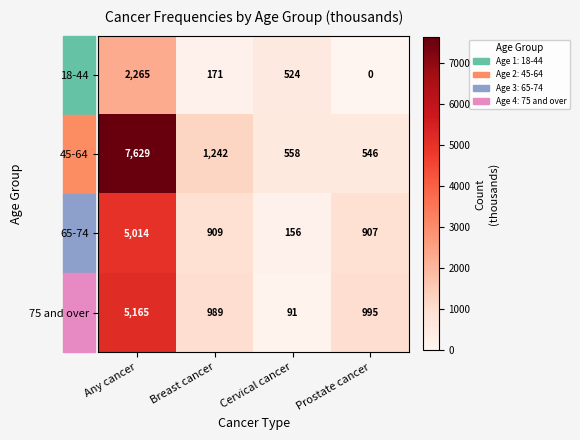

Rank the categories by 65-74 value from lowest to highest.

Cervical cancer, Prostate cancer, Breast cancer, Any cancer